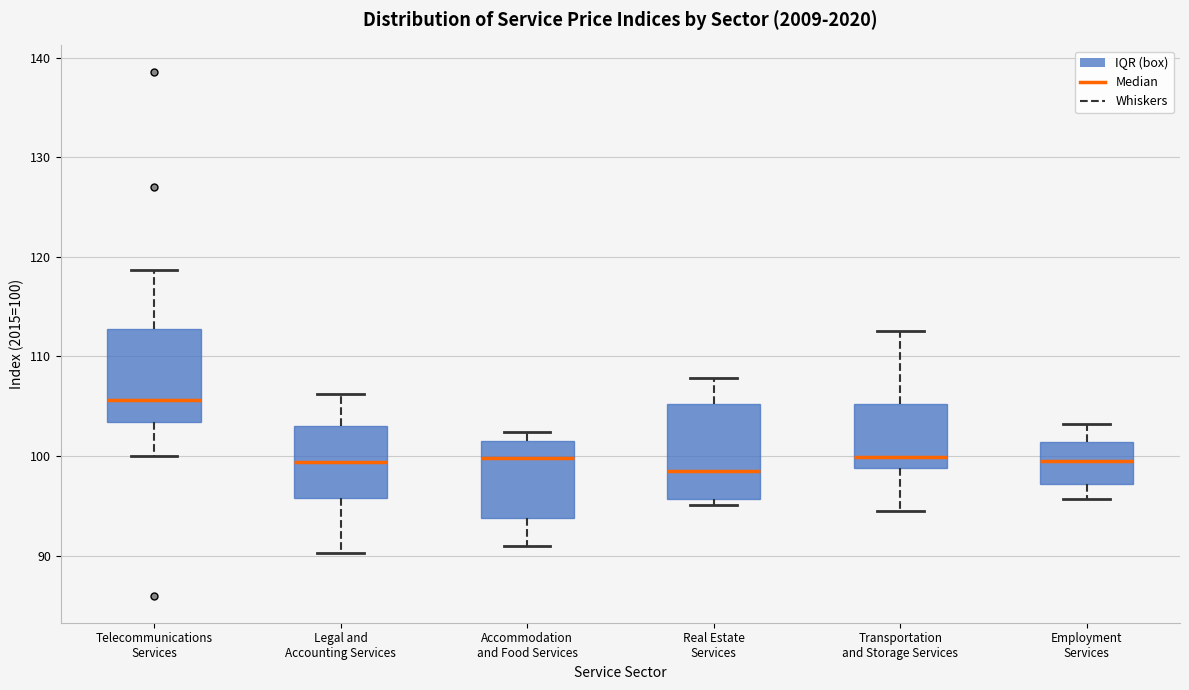

Reading left to right, read every box against the y-axis: the position of its median line, the range the box covers, and the ends of its whiskers. The values are not printed on the chart, so give them approximately, as read against the axis.

Telecommunications Services: median 106, box 103 to 113, whiskers 100 to 119
Legal and Accounting Services: median 99, box 96 to 103, whiskers 90 to 106
Accommodation and Food Services: median 100, box 94 to 102, whiskers 91 to 102 (just above the box's upper edge)
Real Estate Services: median 99, box 96 to 105, whiskers 95 to 108
Transportation and Storage Services: median 100, box 99 to 105, whiskers 95 to 113
Employment Services: median 100, box 97 to 101, whiskers 96 to 103